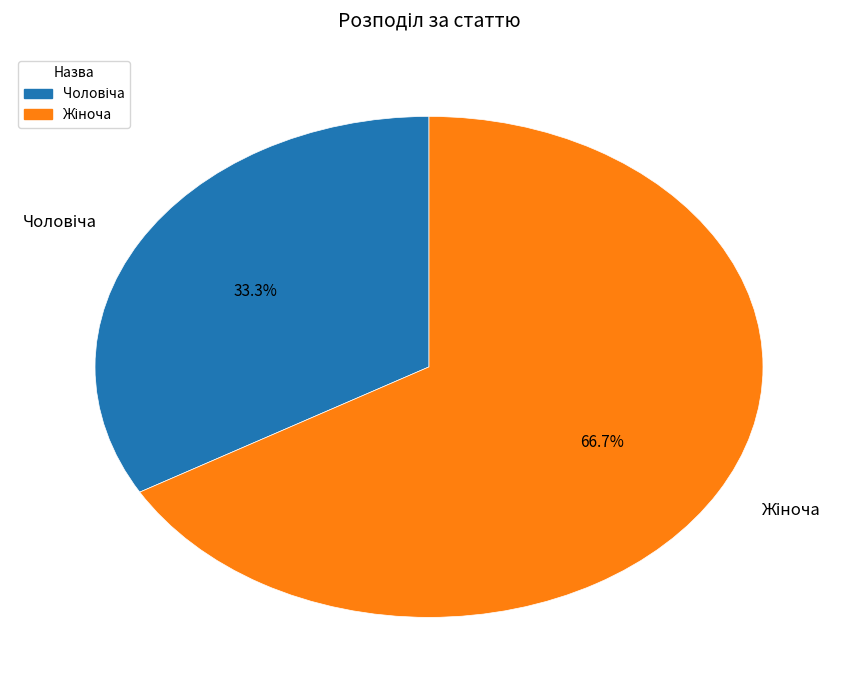

To the nearest percent, what is the average slice percentage?

50%